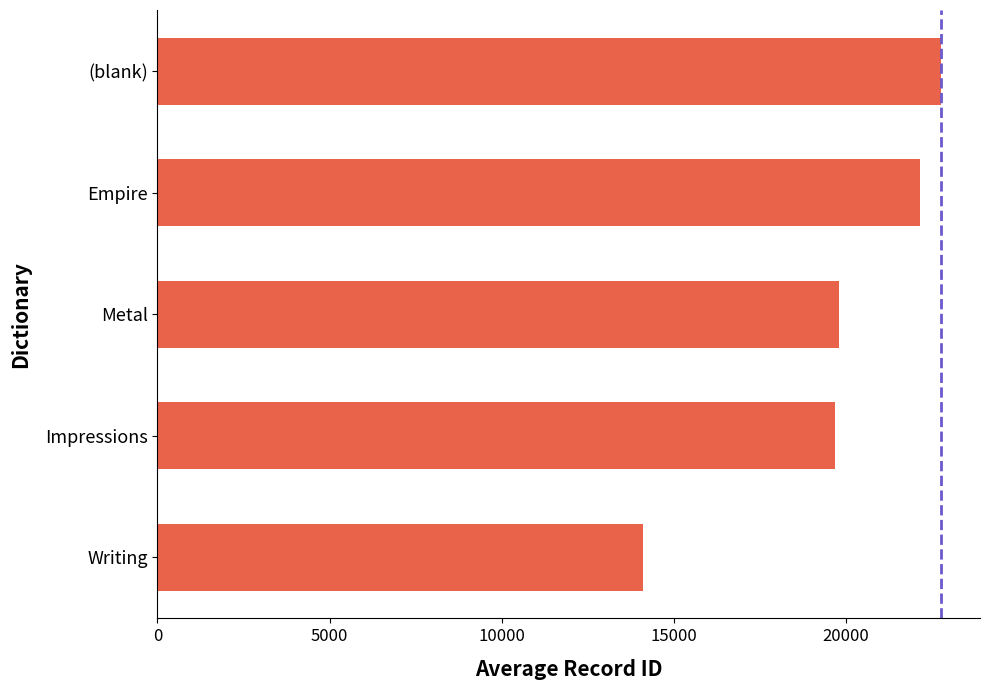

True or false: the data shows 19793.0 at Metal.

True